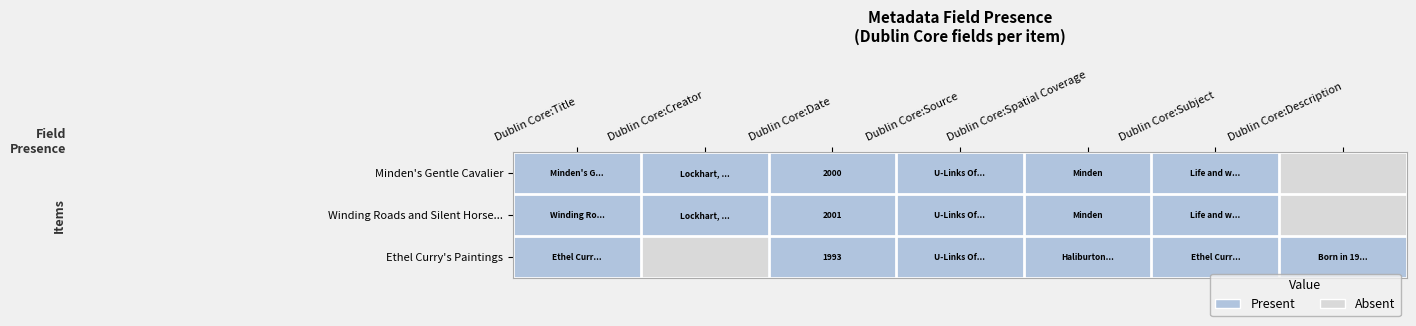

At which category does the chart reach its peak across all series?

Dublin Core:Title